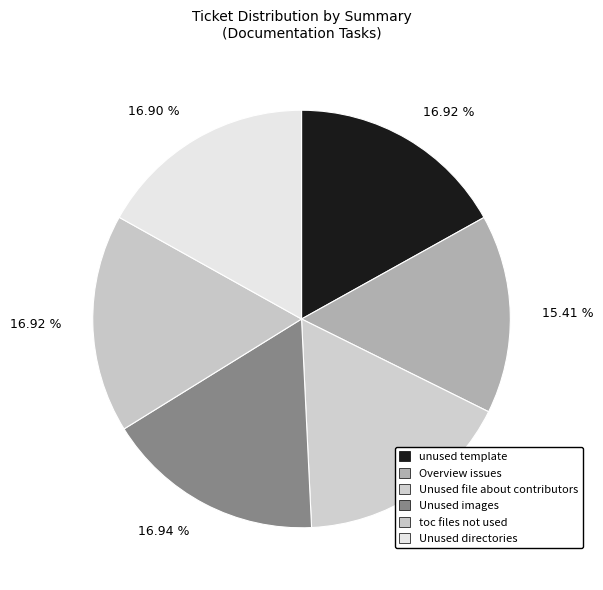

What percentage do Unused file about contributors and Unused directories together represent?

33.8%